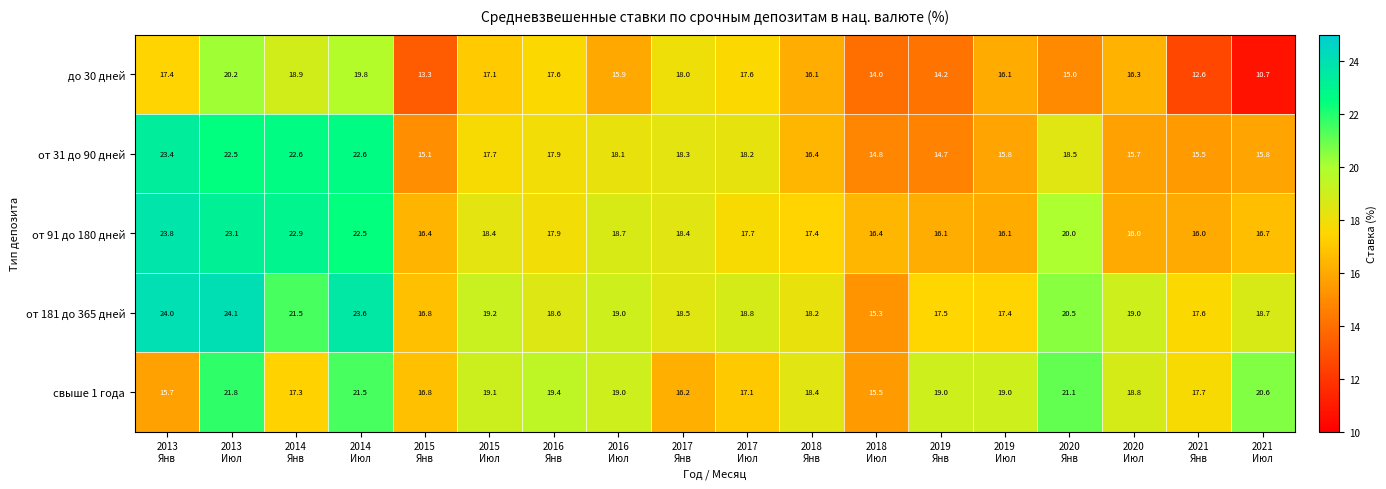

At which category is the sum across all series the highest?

2013
Июл